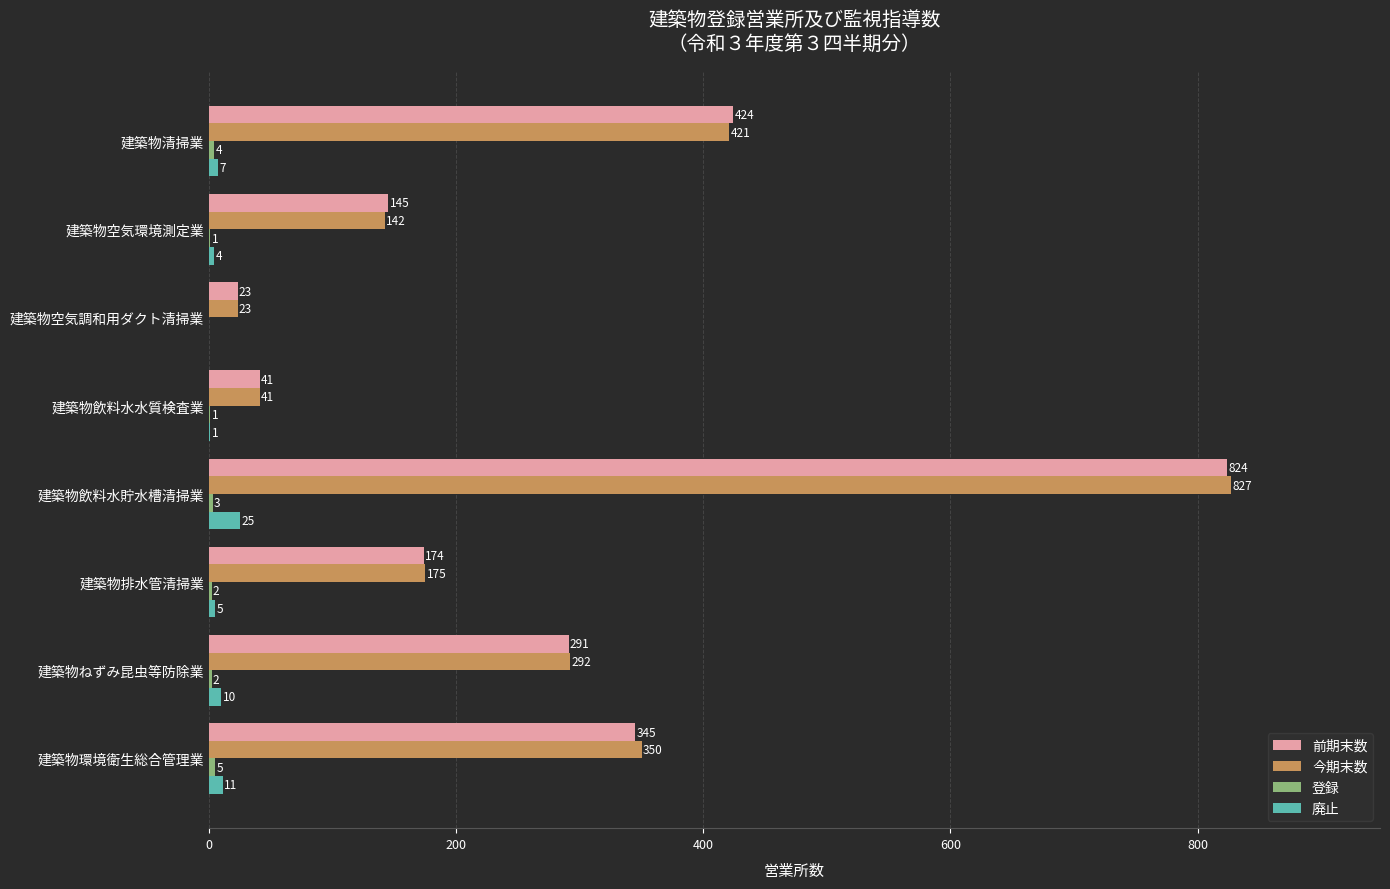

Which series has the largest total across all categories?

今期末数